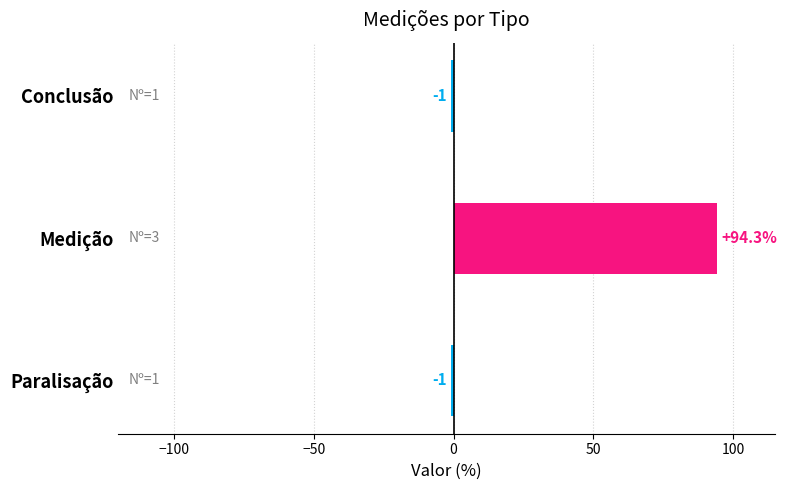

Which has a higher value, Paralisação or Medição?

Medição